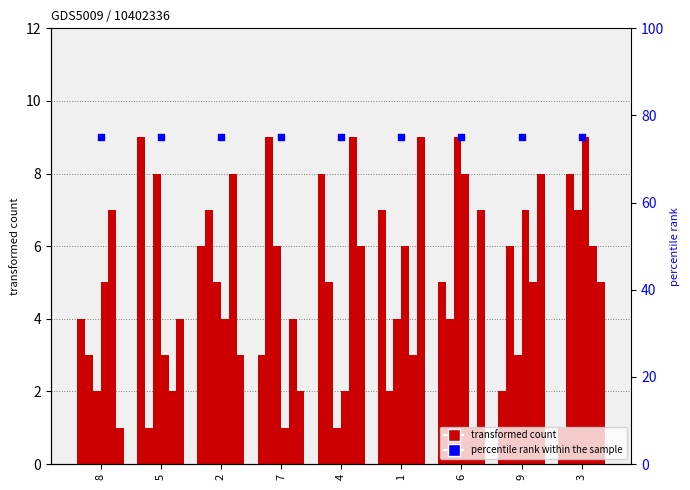

At how many categories does at least one series exceed 6?

9